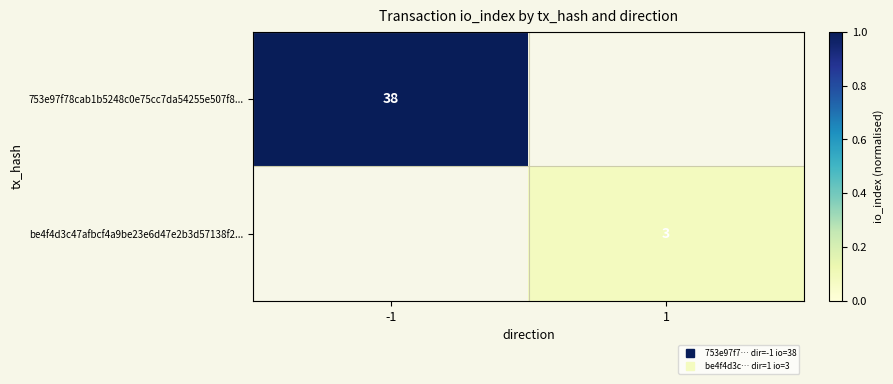

At 1, list the series in order from smallest to largest.

753e97f78cab1b5248c0e75cc7da54255e507f8..., be4f4d3c47afbcf4a9be23e6d47e2b3d57138f2...